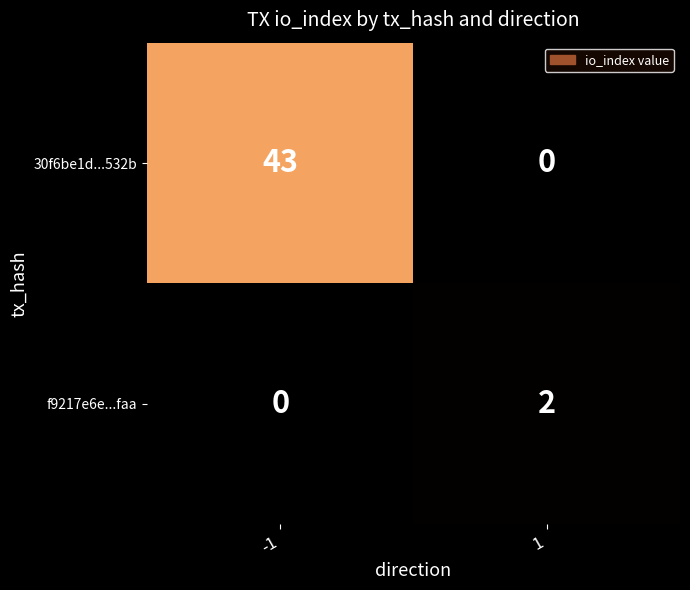

Which series has the widest spread of values?

30f6be1d...532b